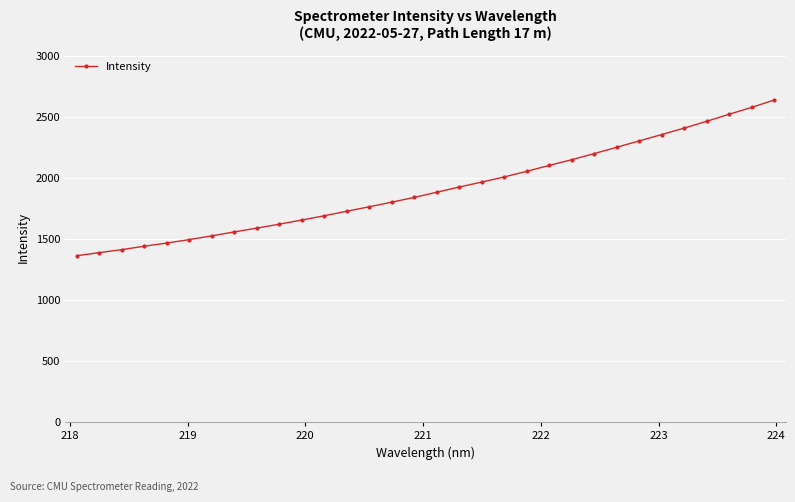

What is the value of the 20th point from the left?

2008.2